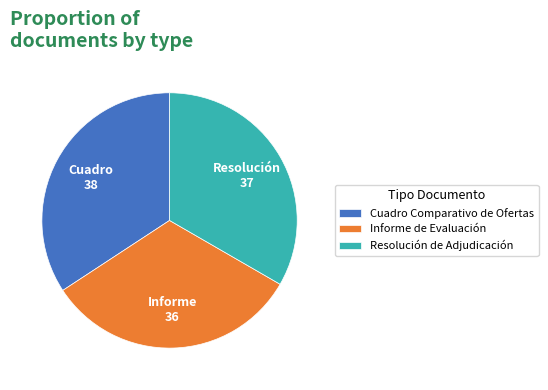

Is there any slice that represents more than half of the pie?

No